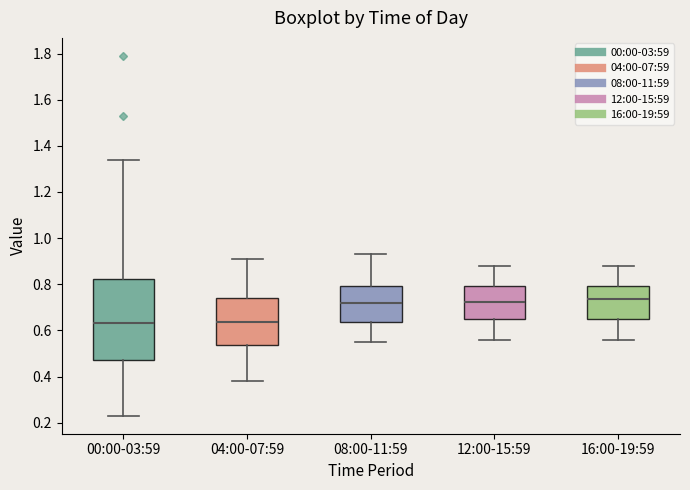

Which box is the tallest, from its lower edge to its upper edge?

00:00-03:59